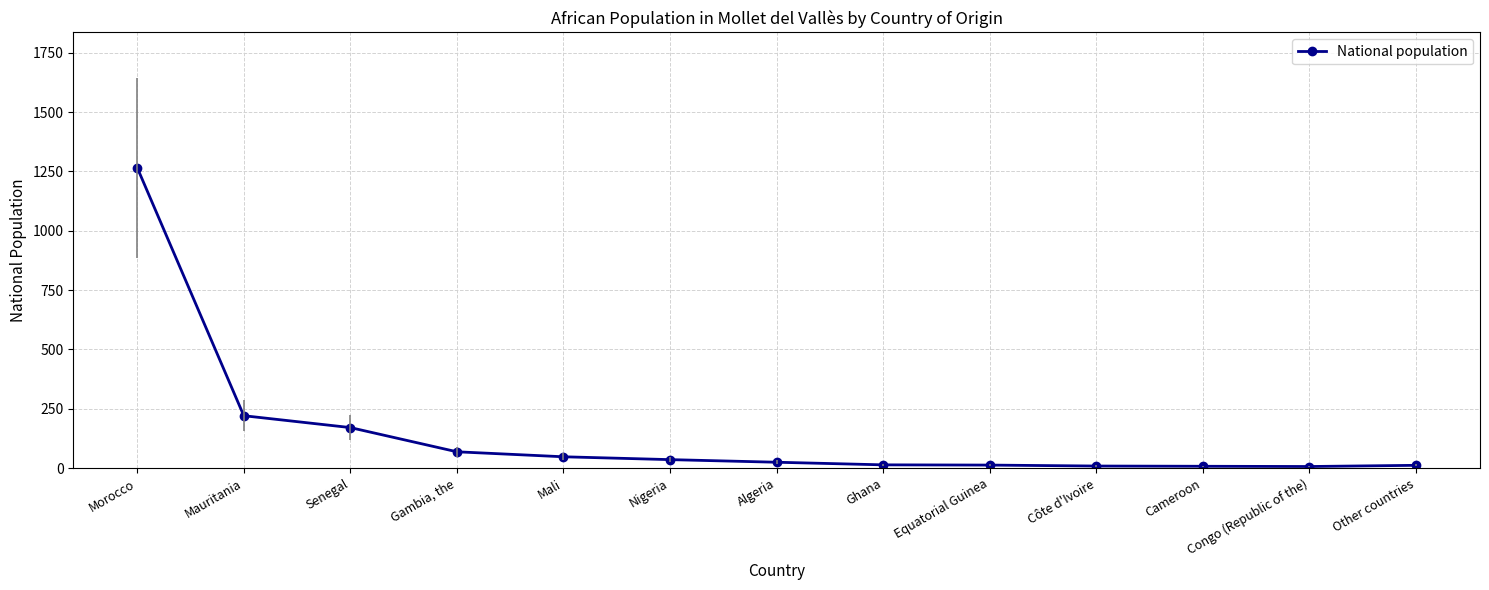

What value does the data have at Ghana?

14